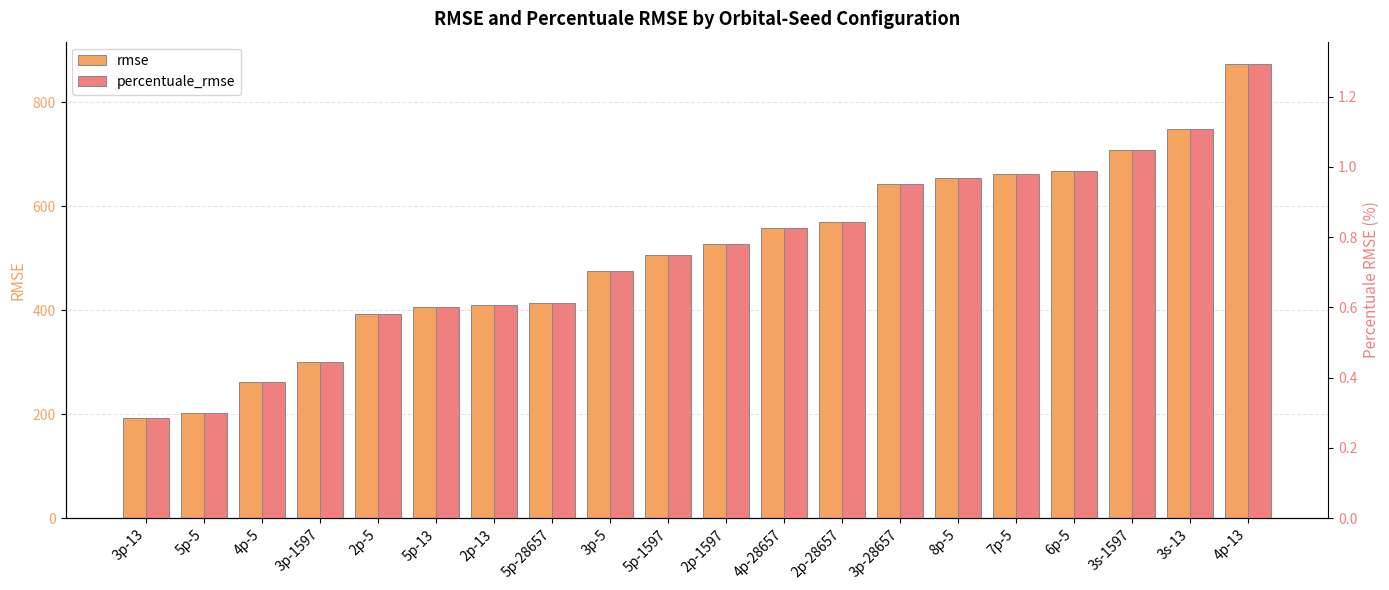

Rank the series by their average value, from lowest to highest.

percentuale_rmse, rmse